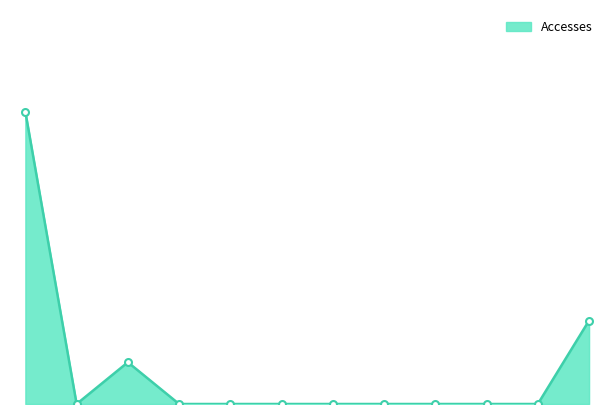

Does the chart have visible grid lines?

No